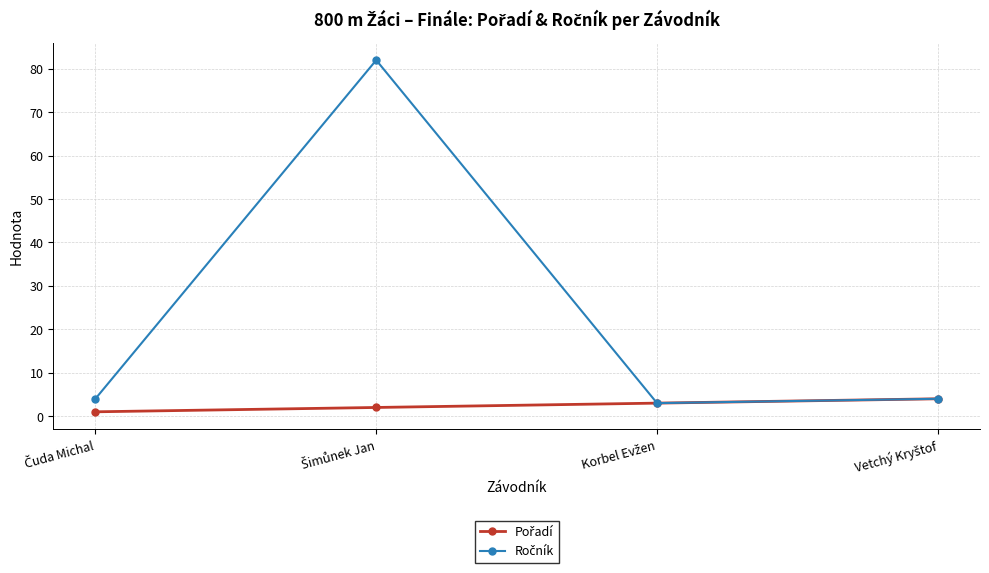

Which series has the widest spread of values?

Ročník